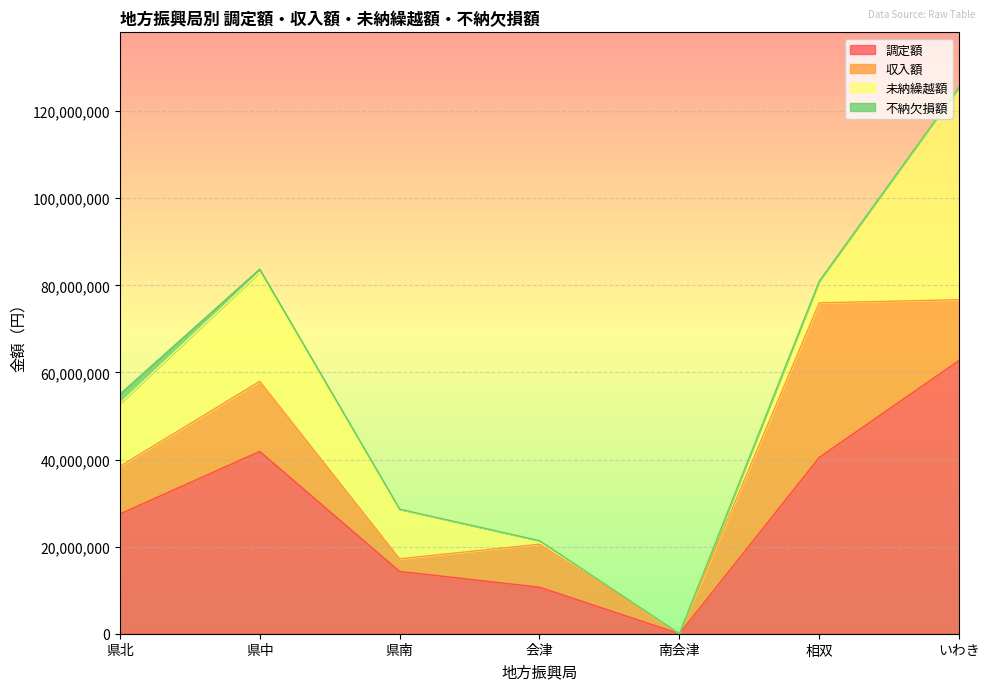

What position from the left is 相双?

6